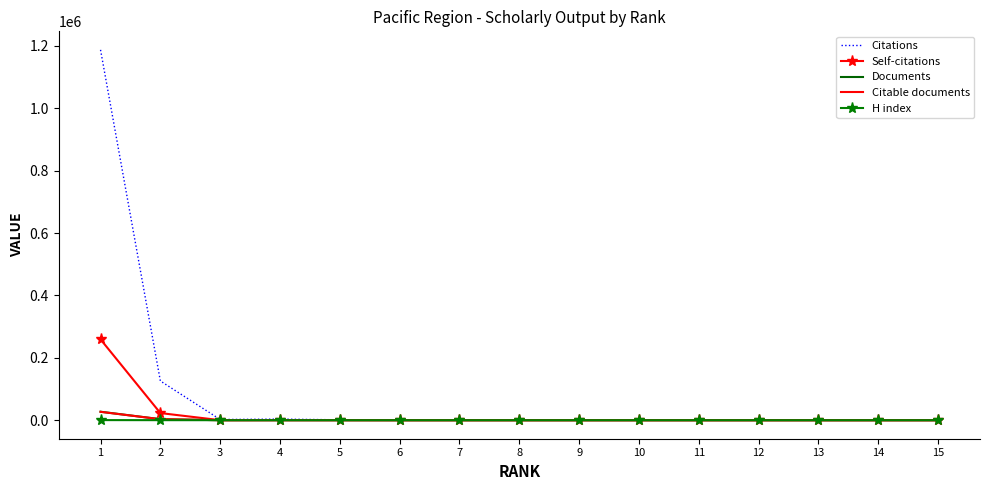

Which series has the largest total across all categories?

Citations